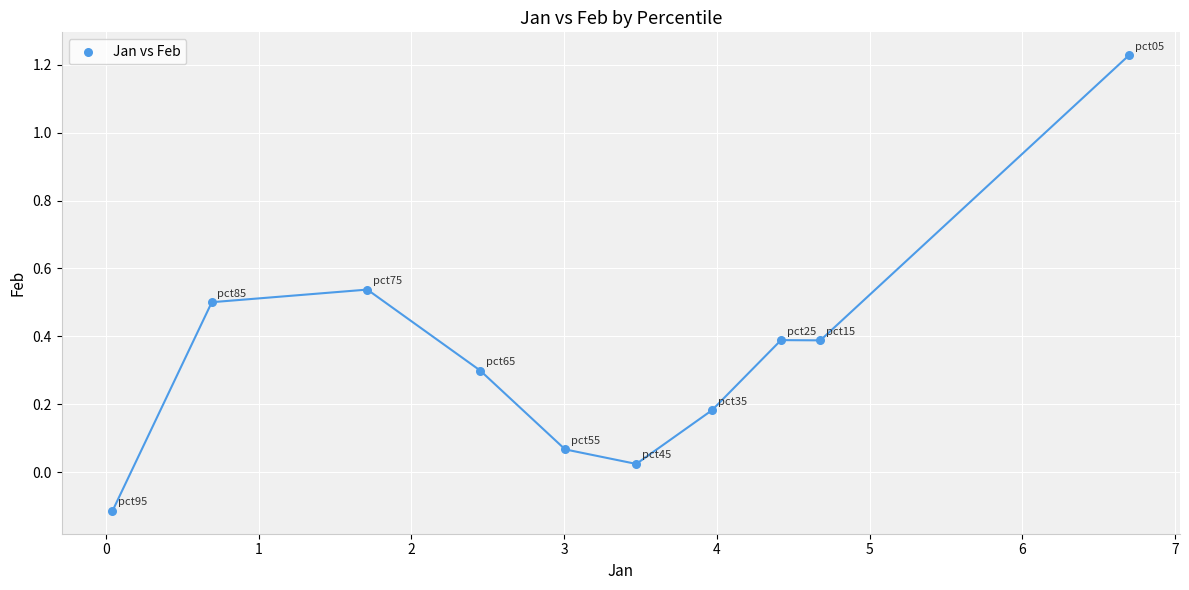

What is the average X value?

3.1